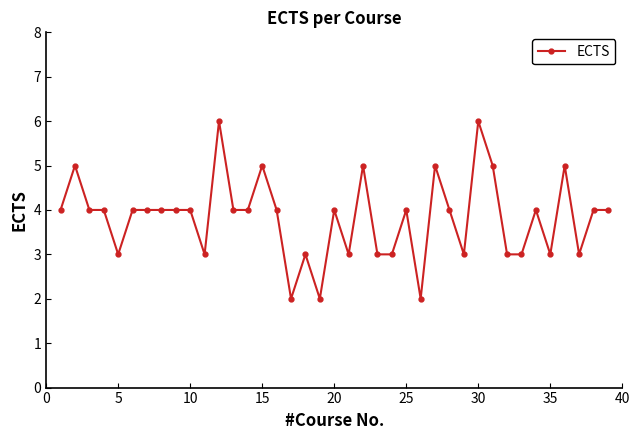

True or false: the data has more than 2 interior local peaks.

True